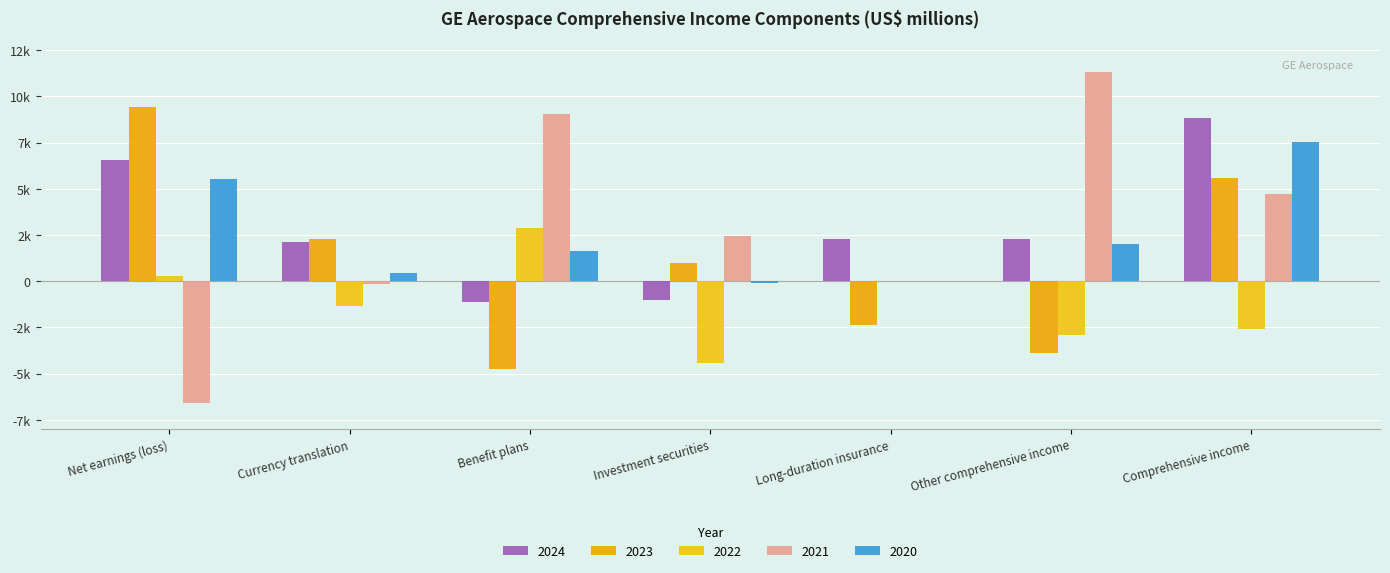

At how many categories does at least one series exceed 8591?

4